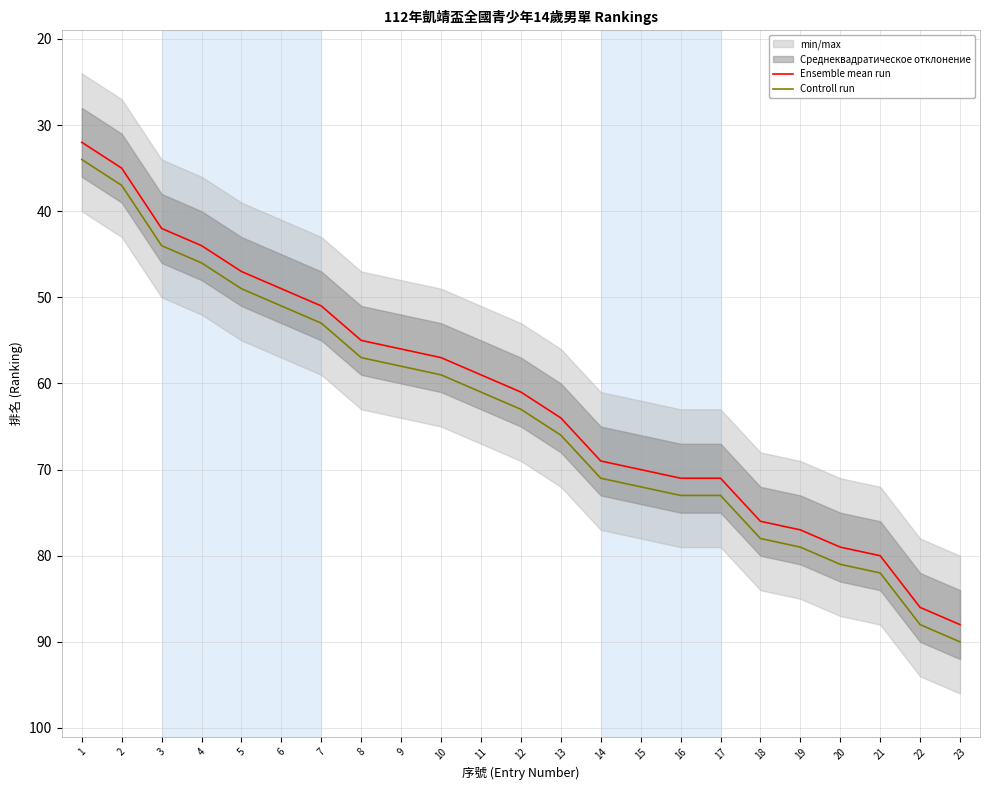

True or false: Controll run and Ensemble mean run cross at least once.

False